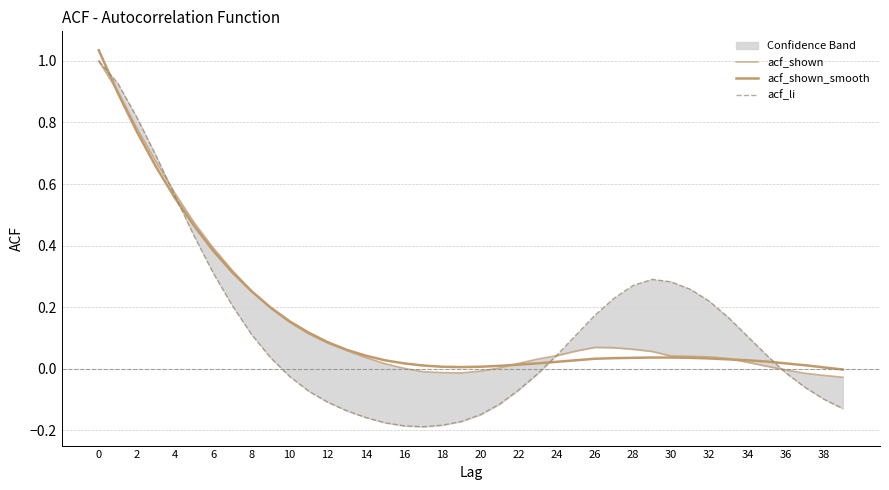

At how many categories does at least one series exceed 0?

39